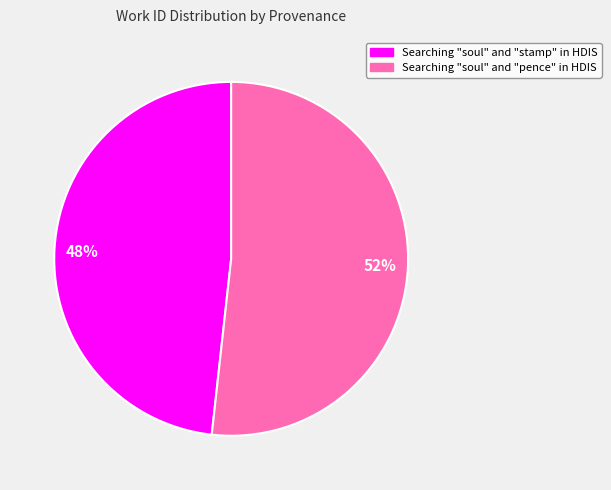

Count the number of slices in the pie.

2